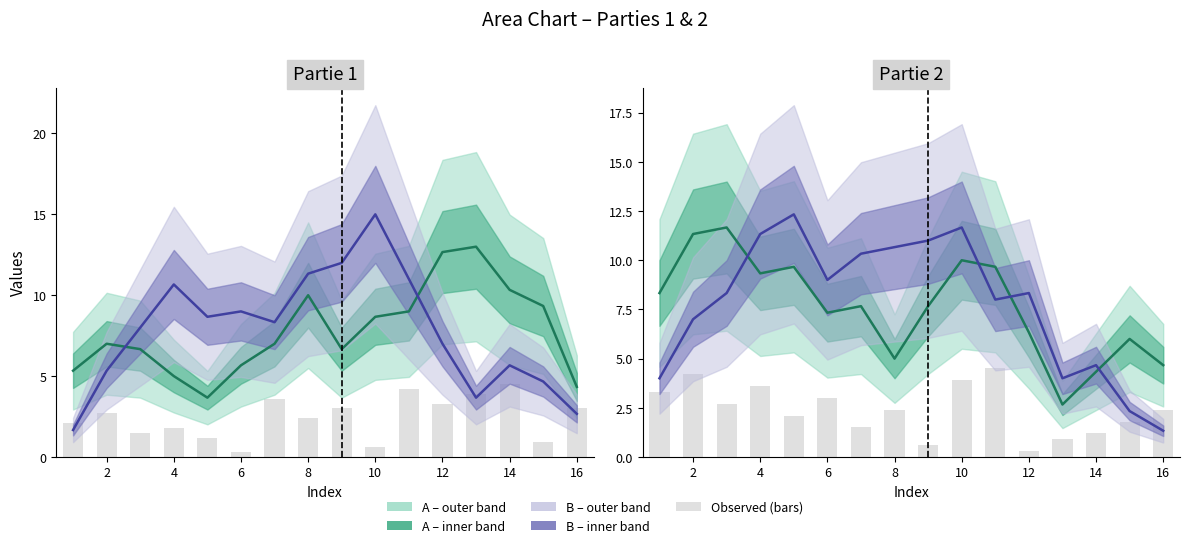

At how many categories does at least one series exceed 3?

16